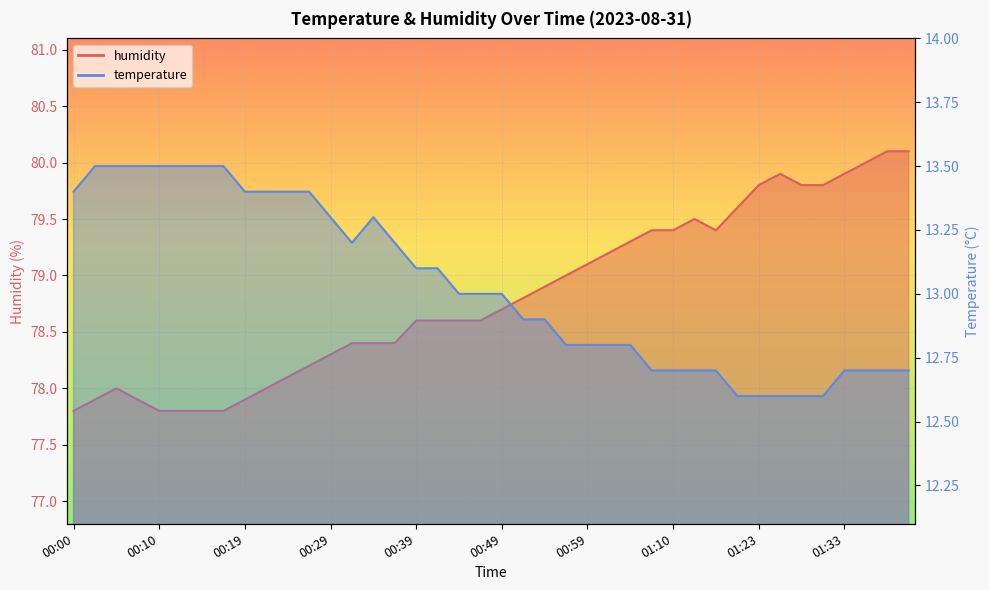

At which label is humidity closest to 78?

00:05